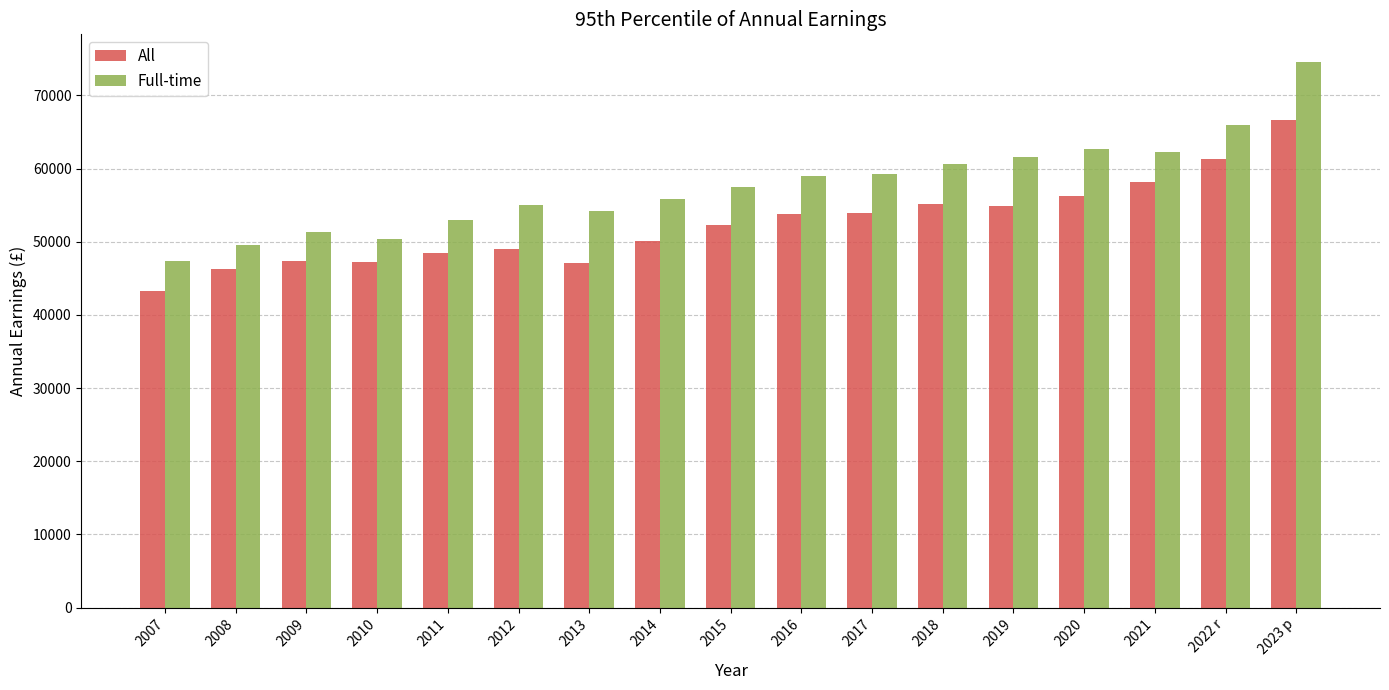

What is the sum of the Full-time values at 2011 and 2007?

100202